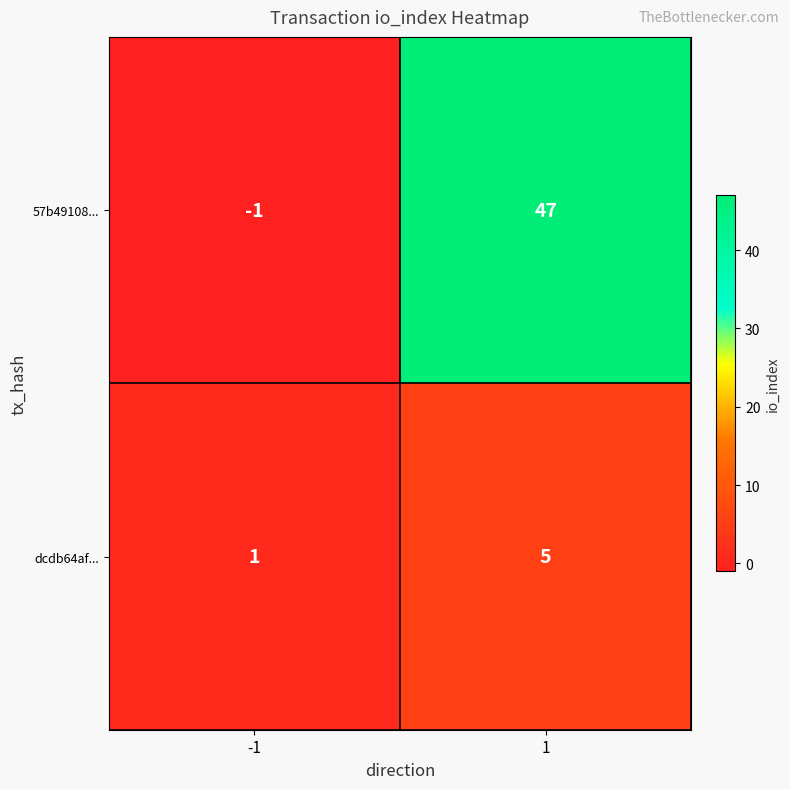

What is the difference between the dcdb64af... values at -1 and 1?

4